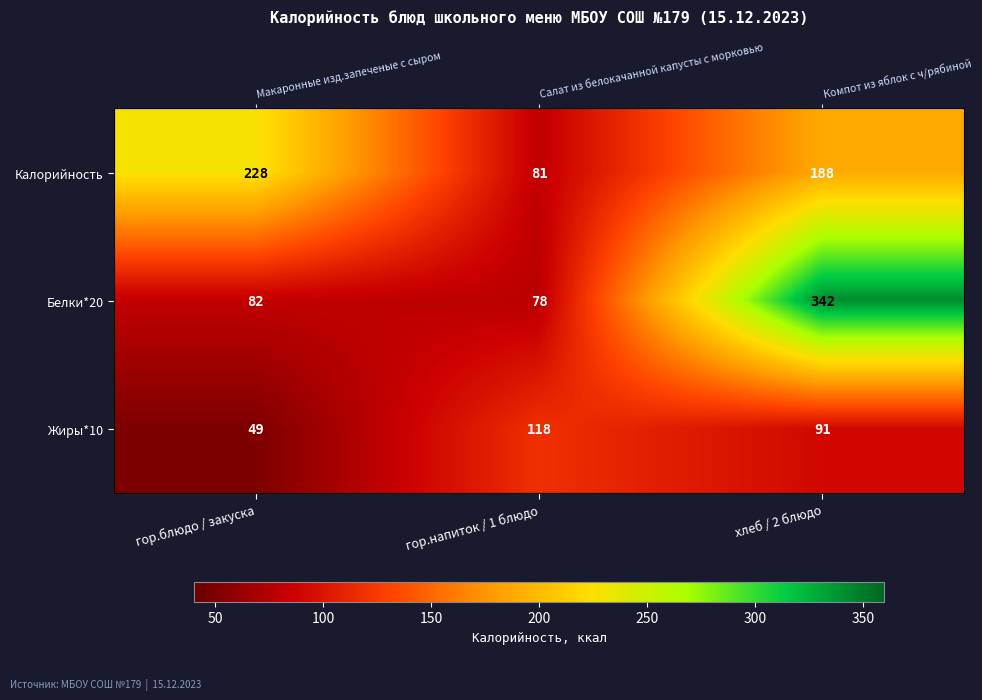

How many values in the Жиры*10 series exceed 91?

1